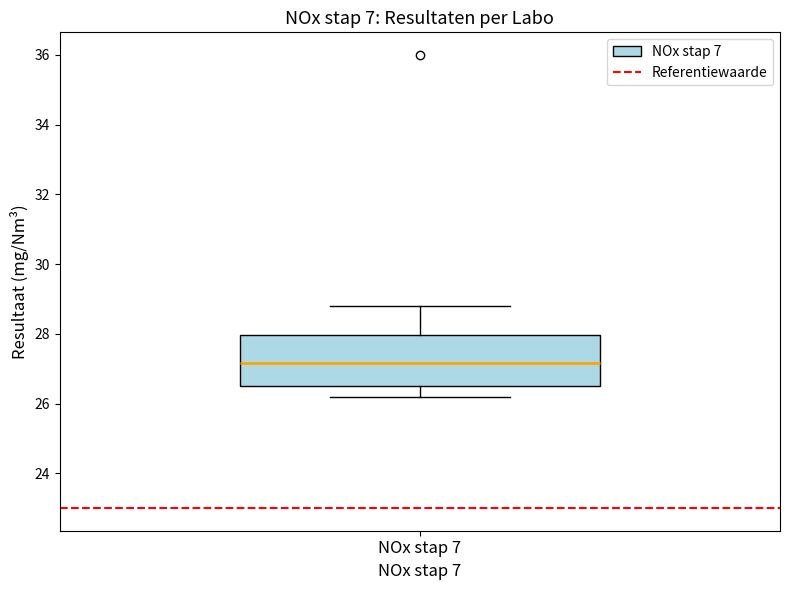

Where does the median line of the box for NOx stap 7 sit on the y-axis? The values are not printed on the chart, so give them approximately, as read against the axis.

27.2